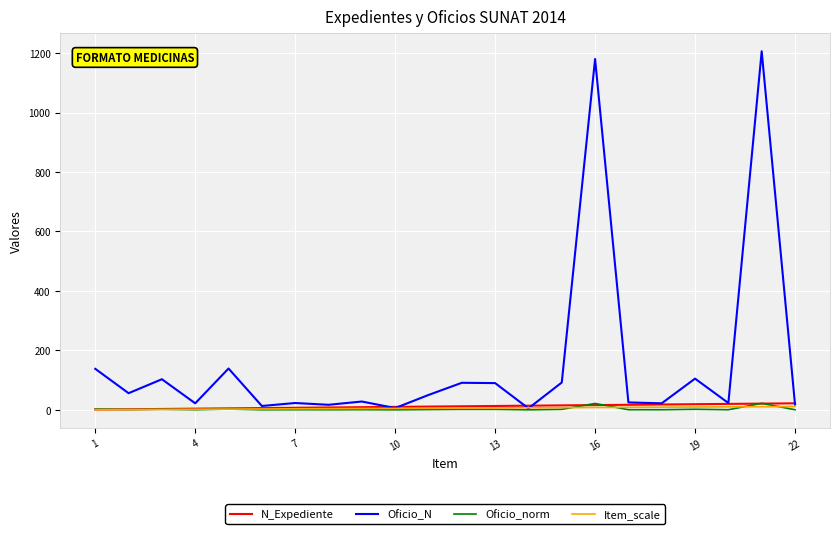

How many series are shown in this chart?

4